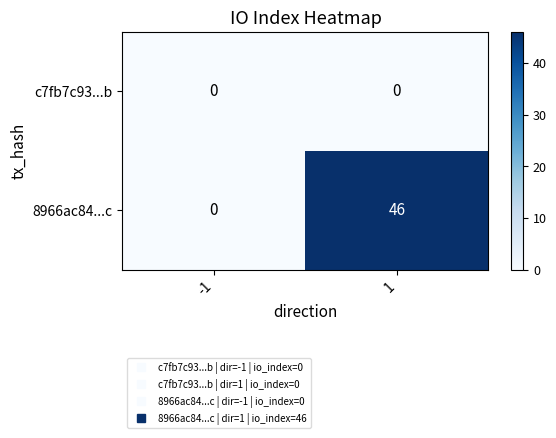

Reading left to right, extract all data points from this chart.

c7fb7c93...b: 0	0
8966ac84...c: 0	46